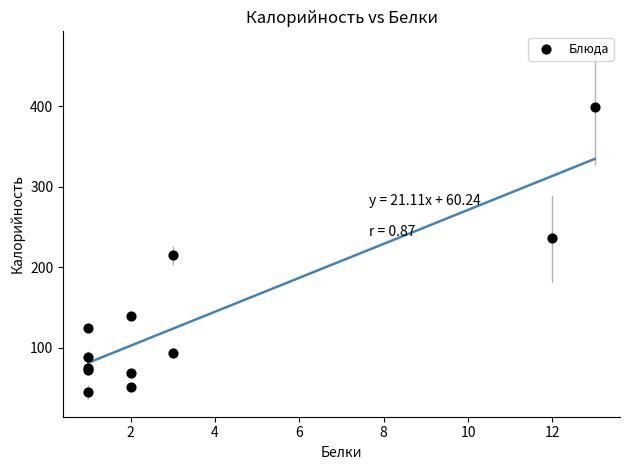

What Y value in the scatter plot is closest to 222?

215.0